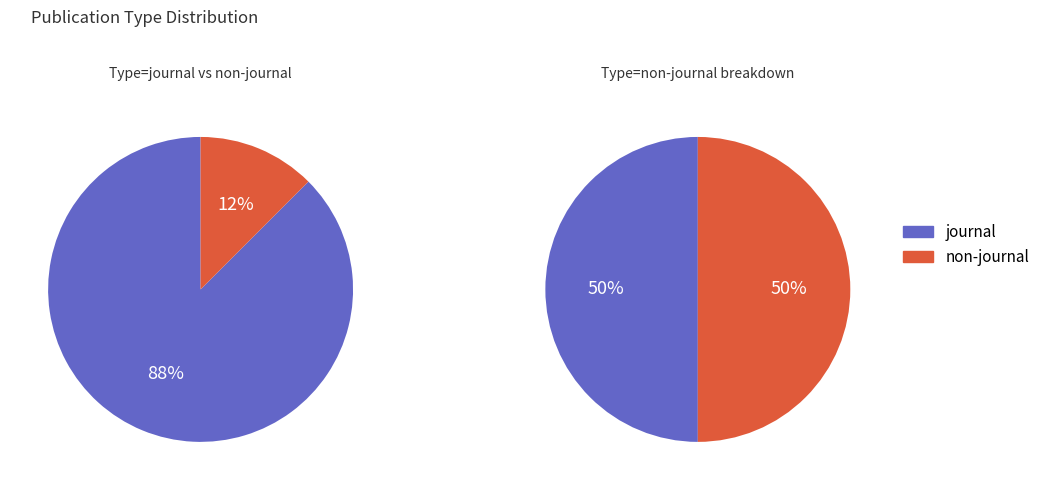

What is the largest slice in the pie chart?

journal